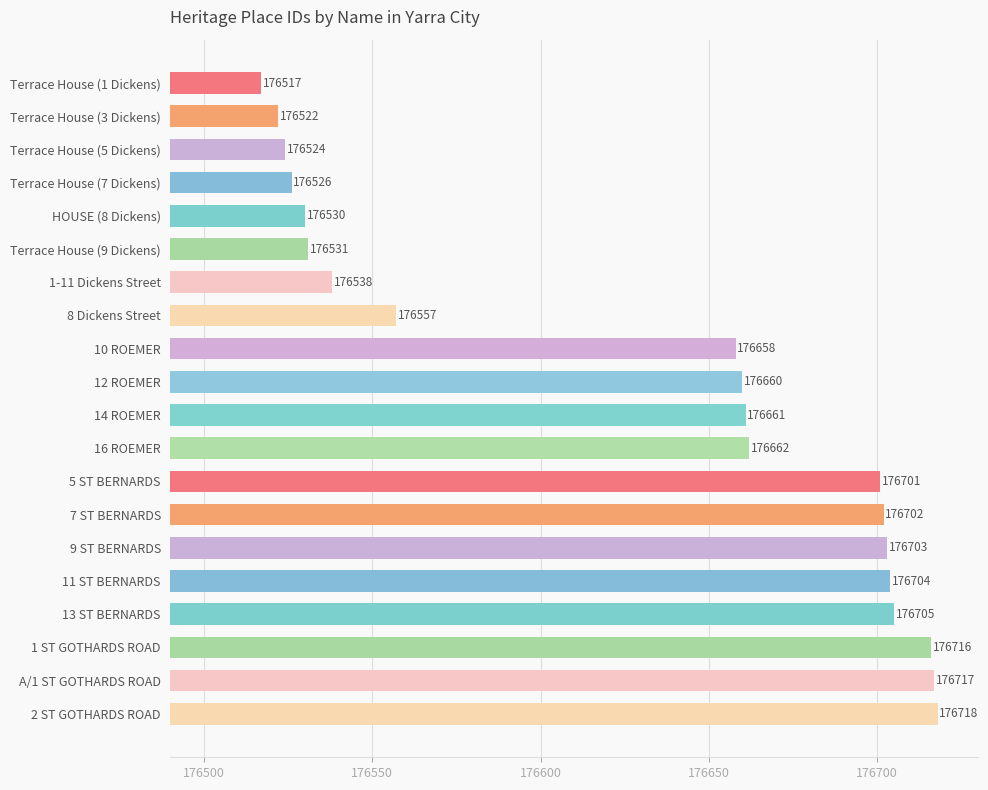

What is the difference between the second highest and minimum values?

200